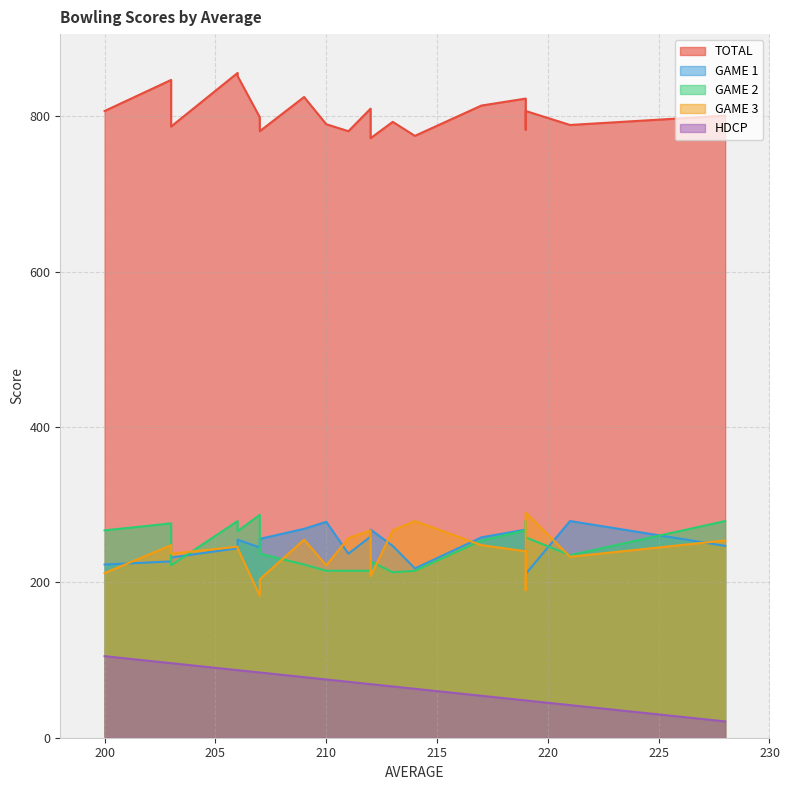

Does the chart have visible grid lines?

Yes